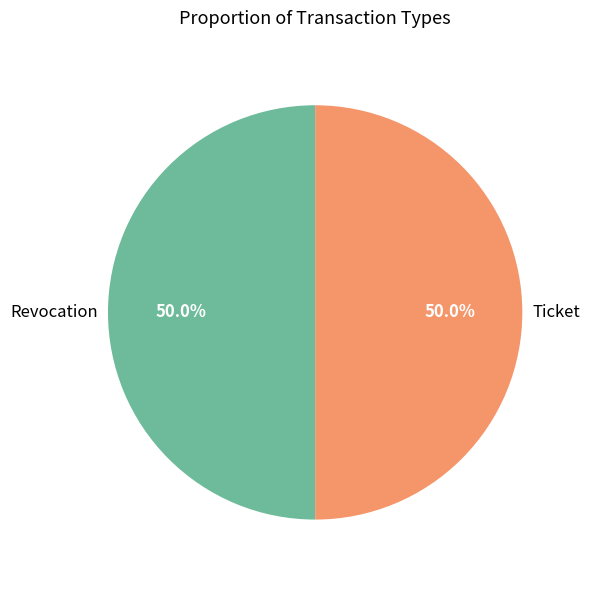

Combined, do Revocation and Ticket account for over 50%?

Yes